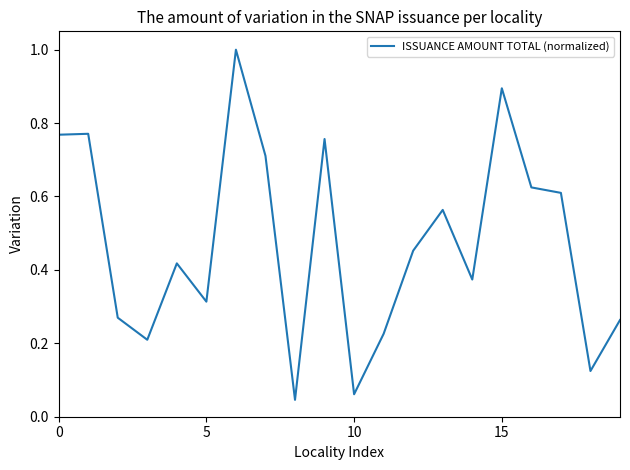

What is the greatest value displayed?

1.0